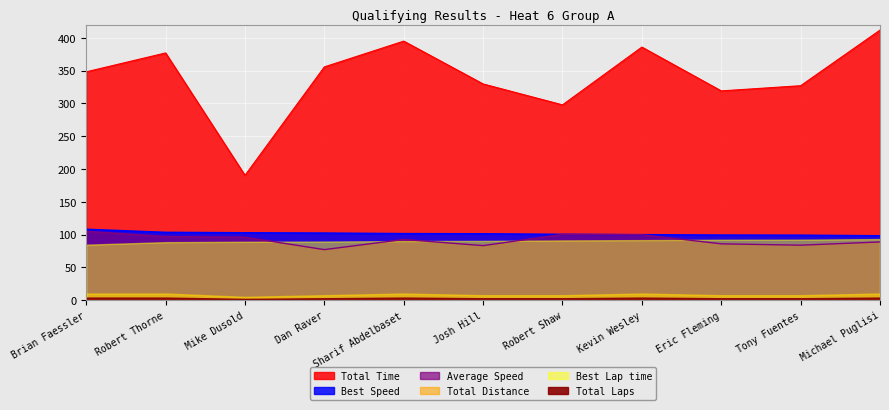

Which series has the widest spread of values?

Total Time